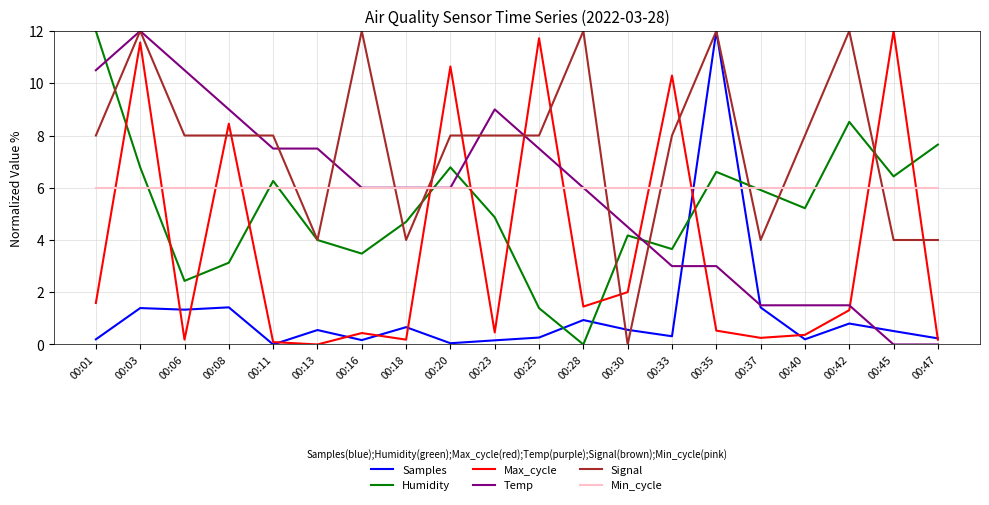

What are all the series names shown in the legend?

Samples, Humidity, Max_cycle, Temp, Signal, Min_cycle